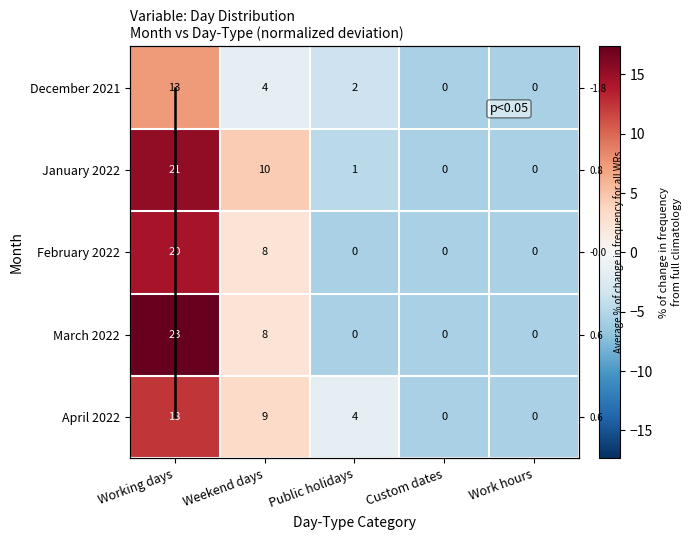

How many values in January 2022 are below zero?

3